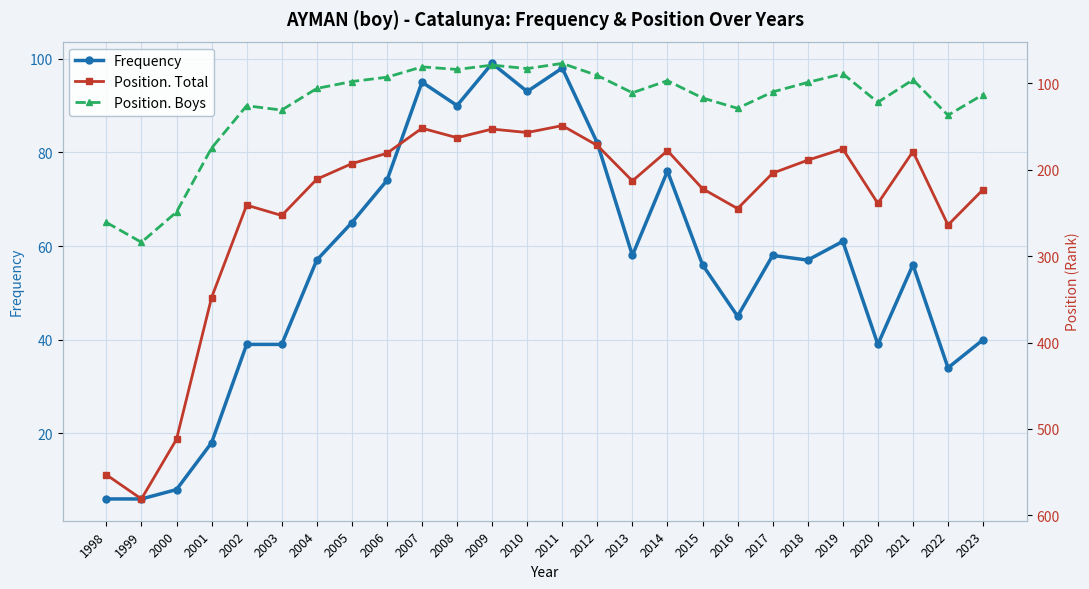

True or false: Position. Boys and Position. Total intersect in this chart.

False